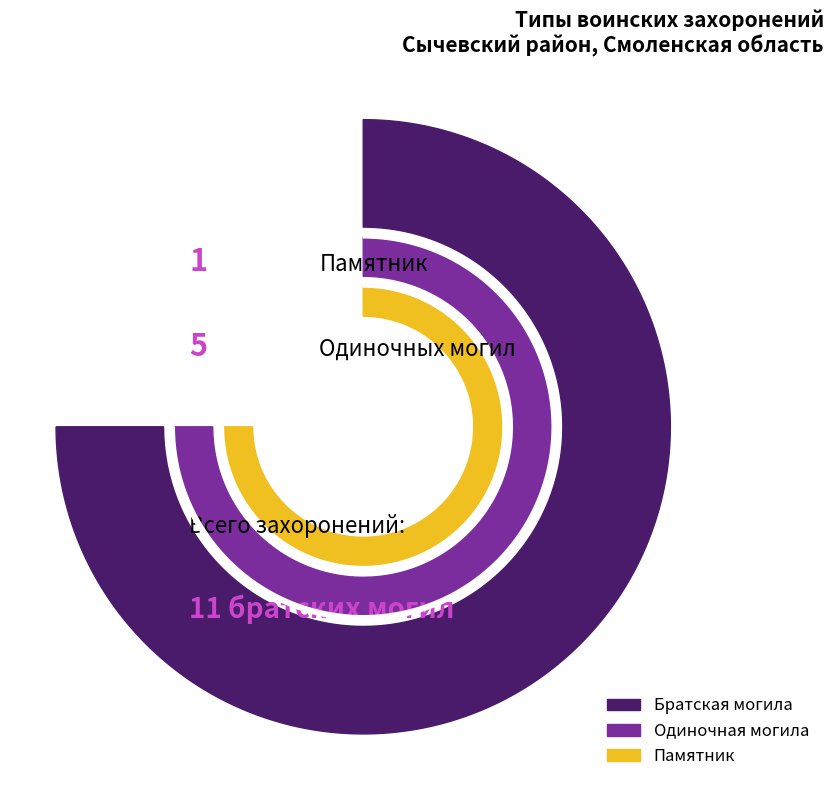

To the nearest percent, what is the average slice percentage?

33%